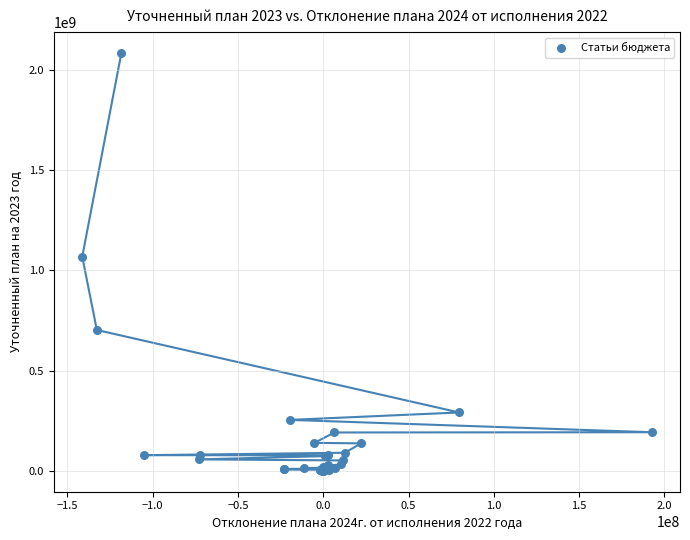

What Y value in the scatter plot is closest to 1042205761?

1068462994.0